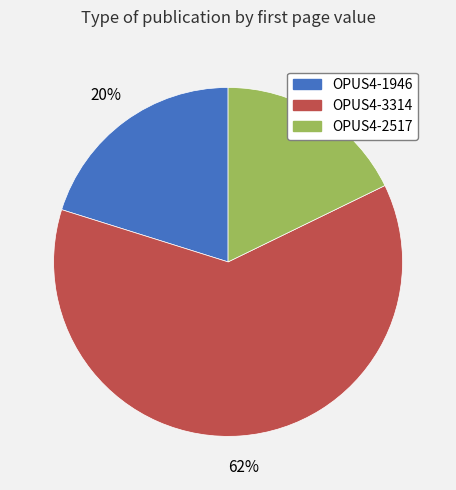

Do OPUS4-1946 and OPUS4-3314 together represent more than half of the pie?

Yes